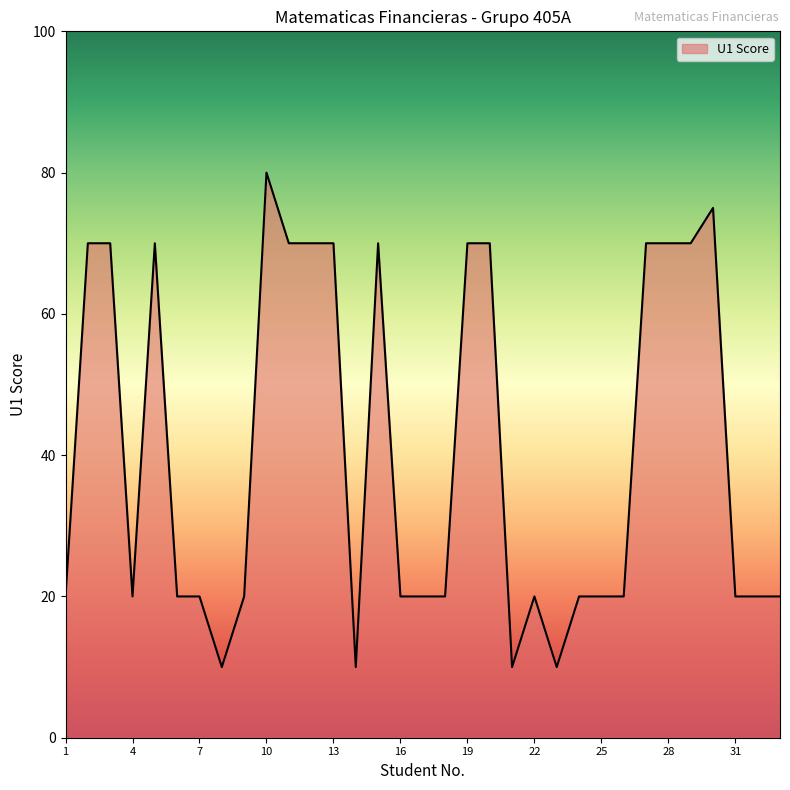

What is the maximum value shown in the chart?

80